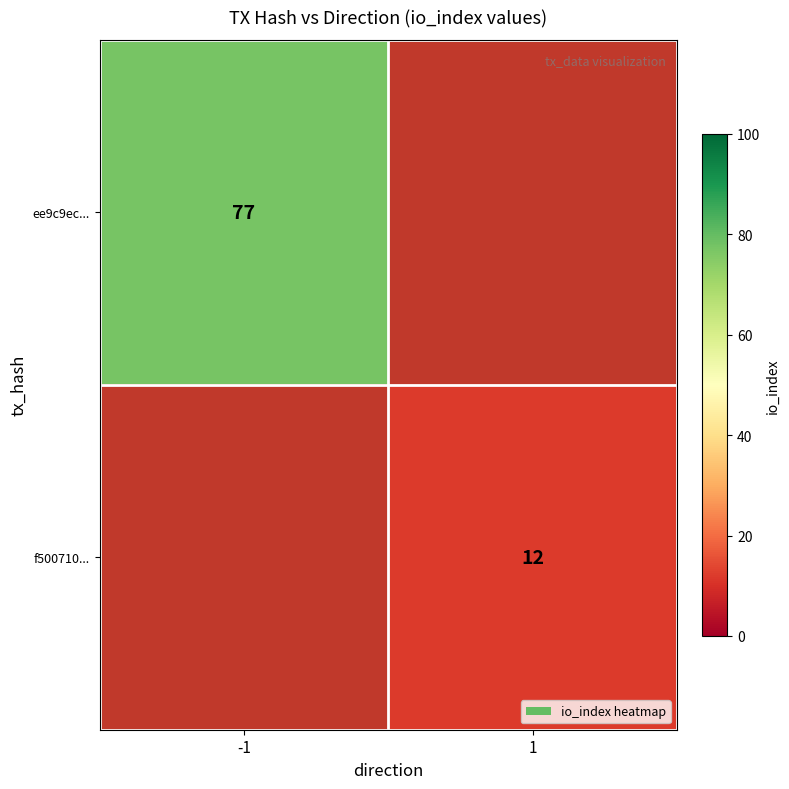

True or false: f500710... has a value of 21 at 1.

False